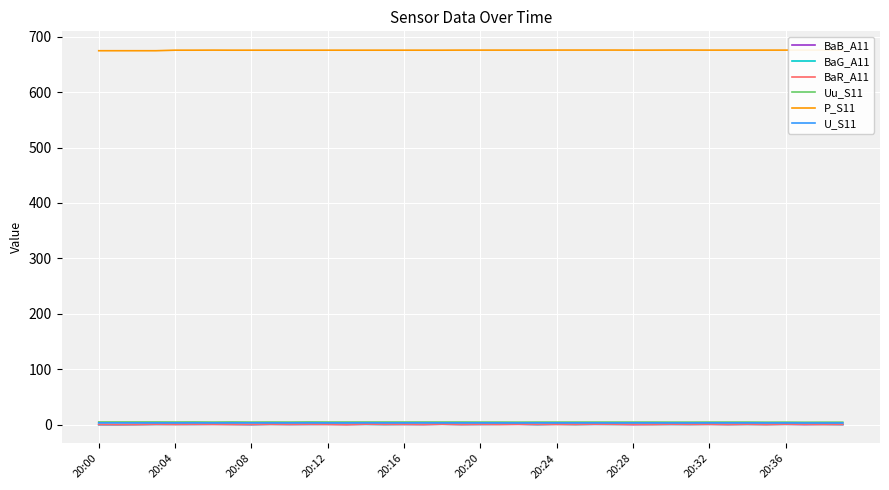

True or false: BaG_A11 and P_S11 intersect in this chart.

False